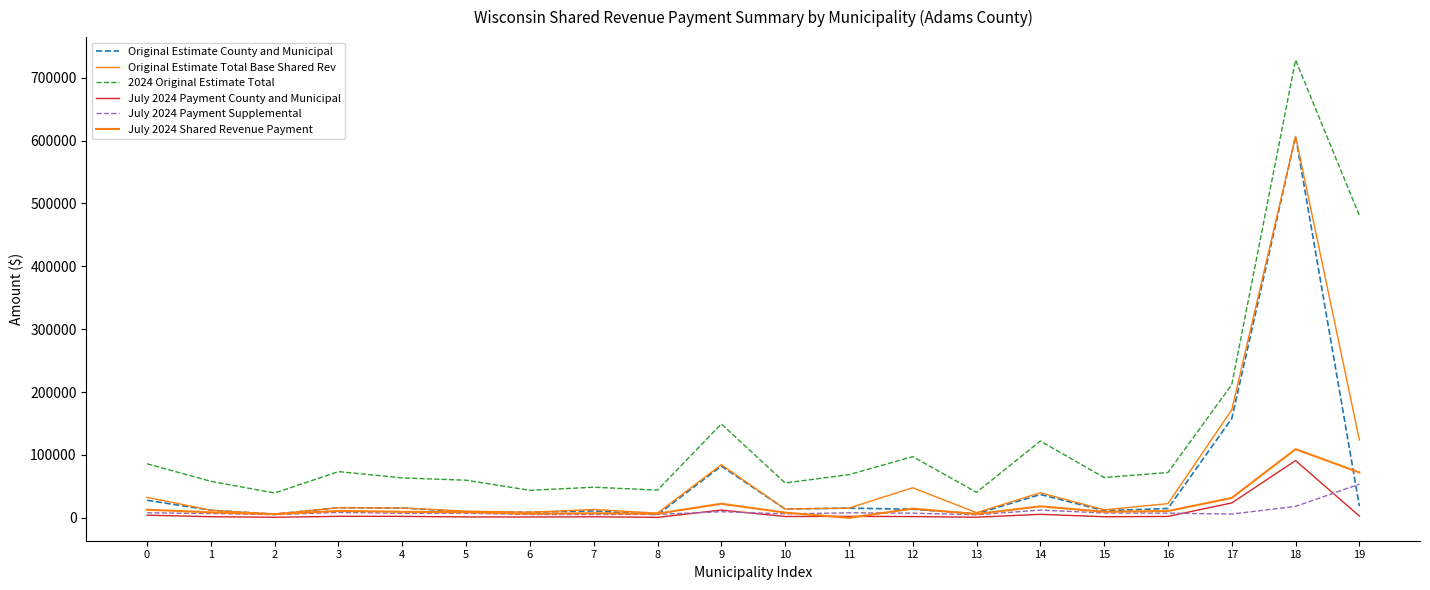

Which has a higher value, 3 or 6?

3